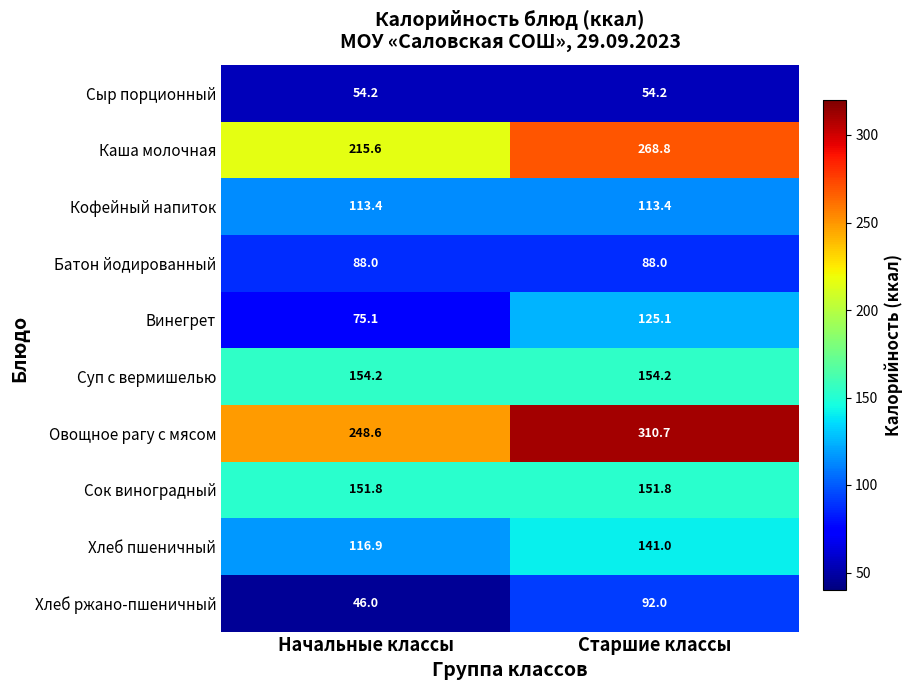

What is the maximum value shown in the chart?

310.7